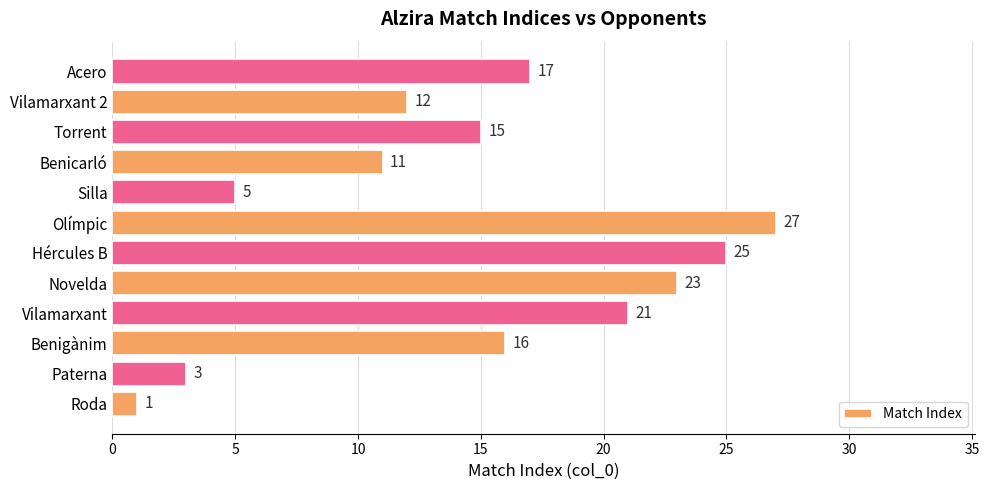

Between Novelda and Torrent, which is larger?

Novelda